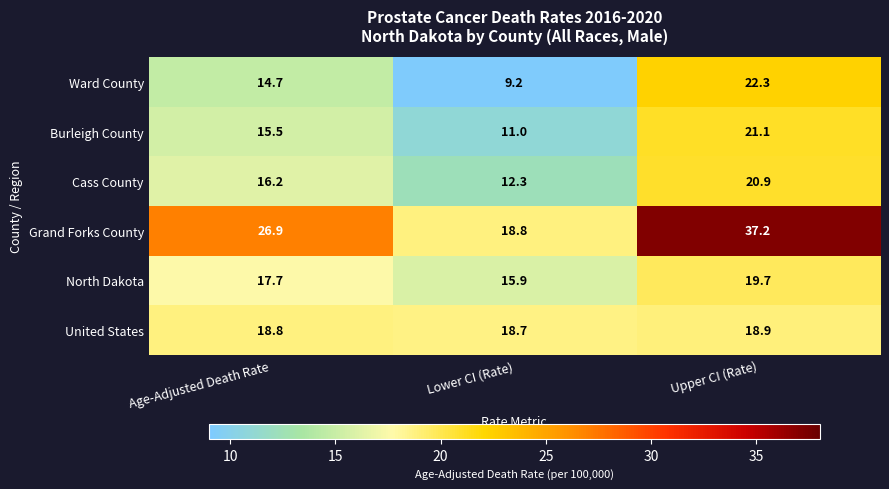

At which label does Cass County first exceed 16?

Age-Adjusted Death Rate